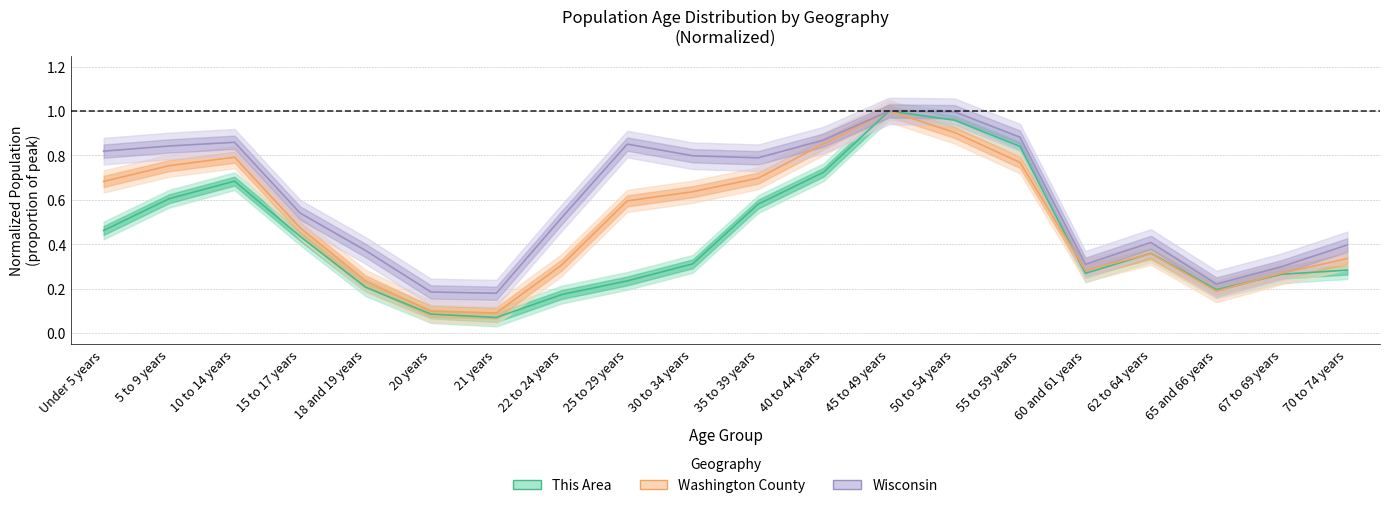

What is the sum of the this_area values at 35 to 39 years and 65 and 66 years?

0.8